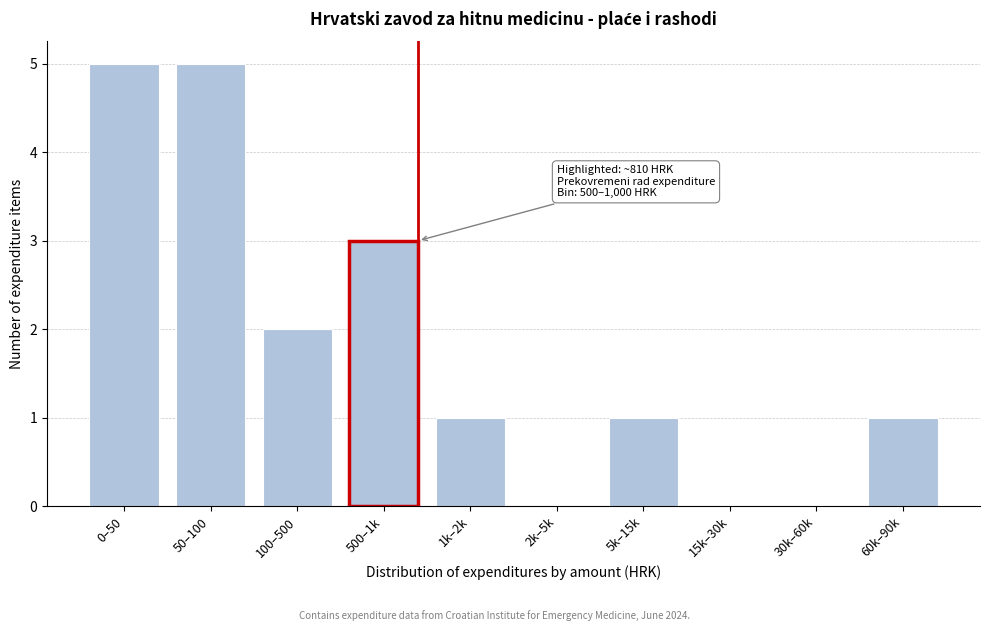

Reading right to left, list all the values displayed in this chart.

60k–90k=1	30k–60k=0	15k–30k=0	5k–15k=1	2k–5k=0	1k–2k=1	500–1k=3	100–500=2	50–100=5	0–50=5